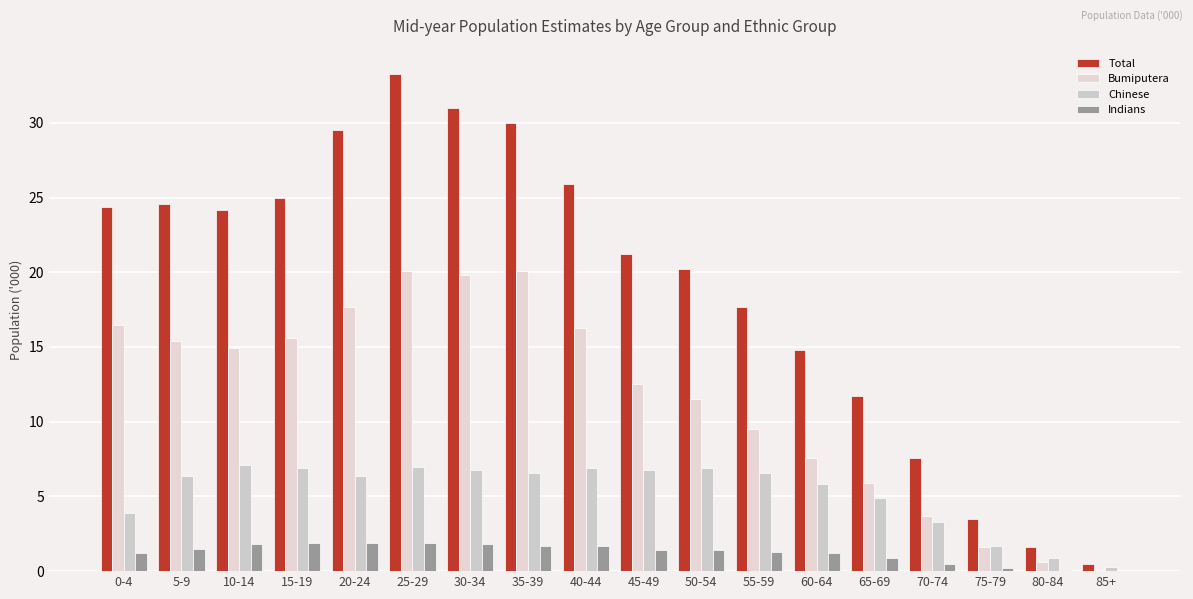

What is the maximum value for Indians?

1.9